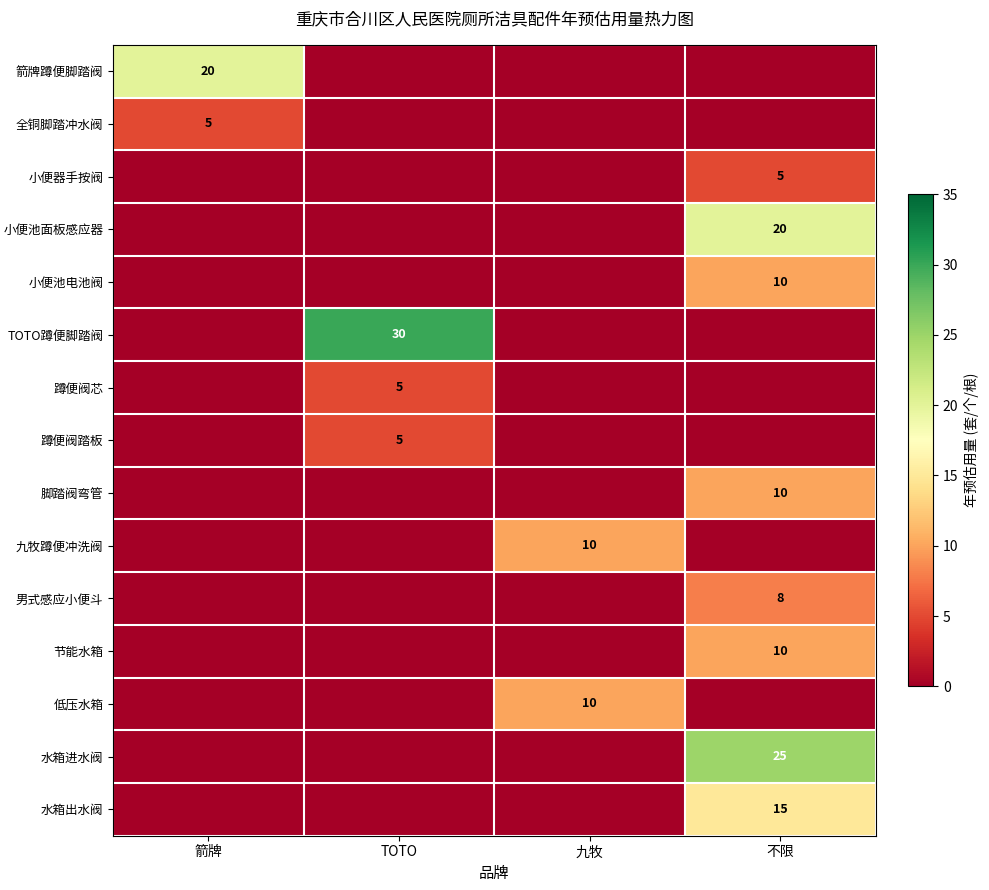

The 水箱进水阀 series shows 39 at 不限. True or false?

False